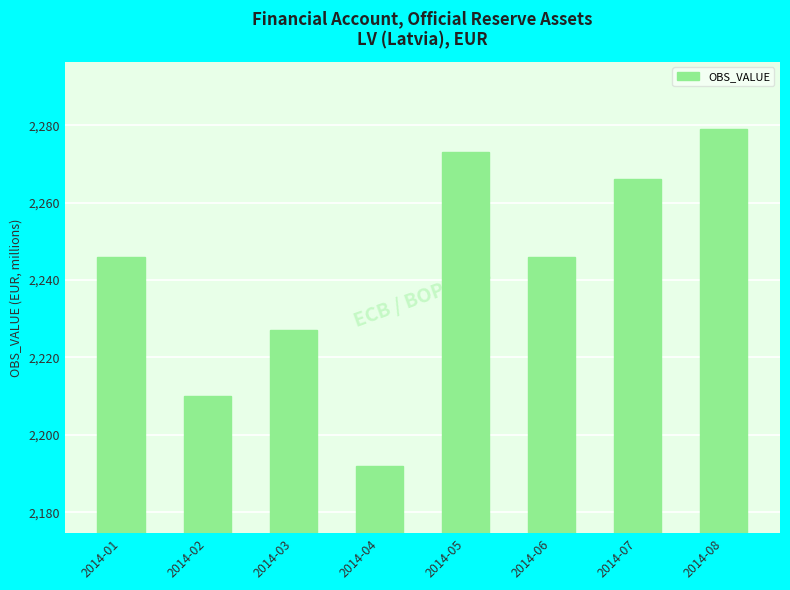

Does the chart contain stacked bars?

No